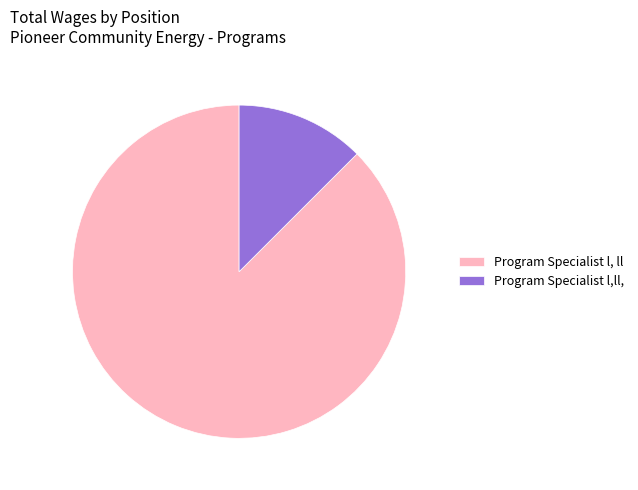

Which slice is the smallest?

Program Specialist l,ll,